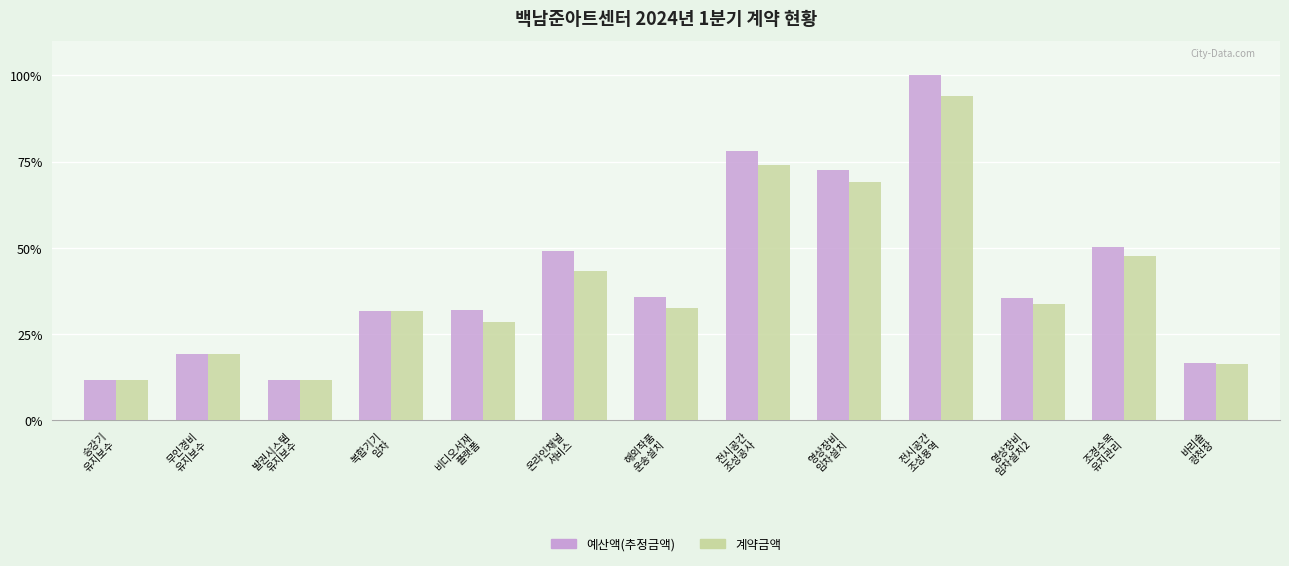

Which series has the largest total across all categories?

예산액(추정금액)